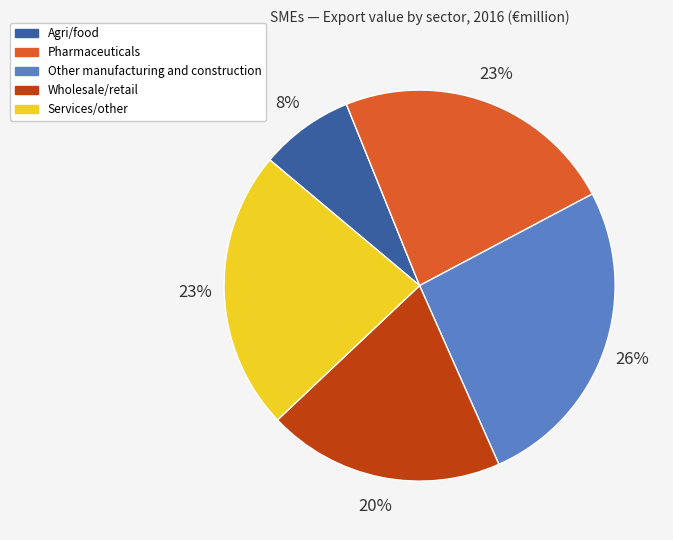

Does Other manufacturing and construction represent more than half of the total?

No